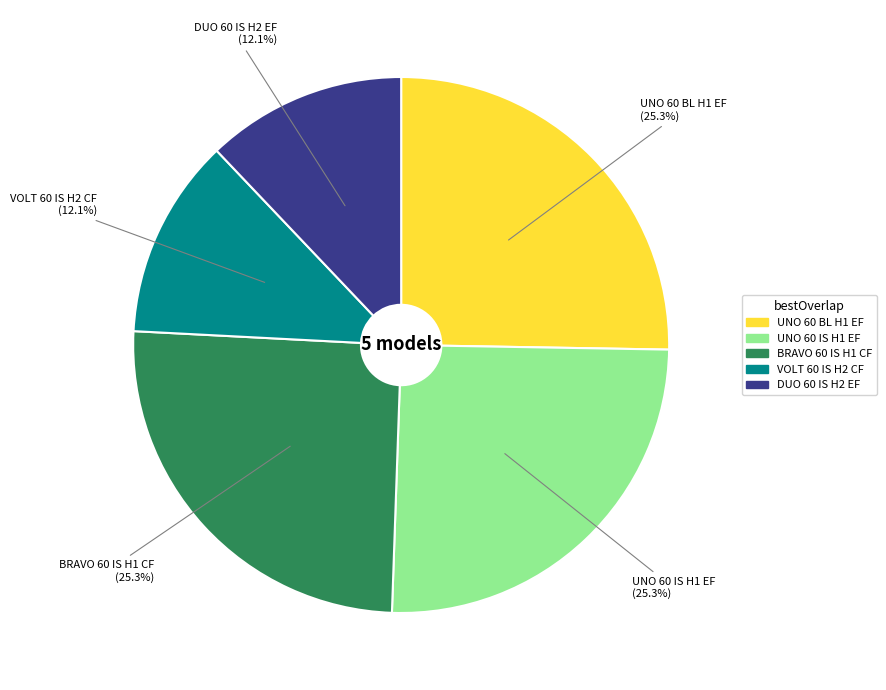

Approximately how many times larger is the value at BRAVO 60 IS H1 CF compared to UNO 60 BL H1 EF?

1.0